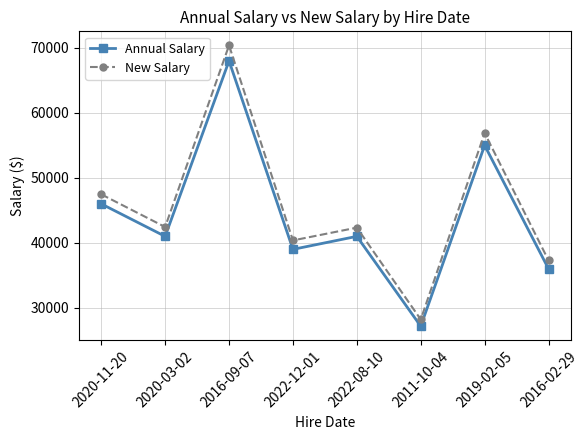

What are all the series names shown in the legend?

Annual Salary, New Salary